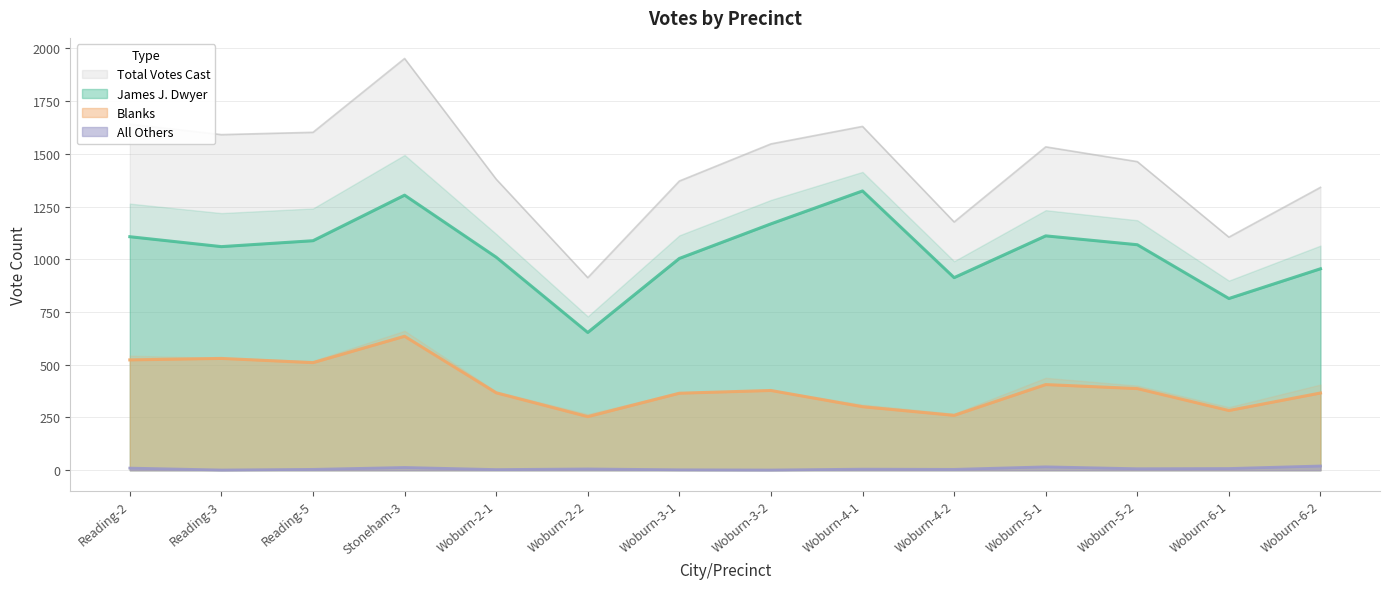

True or false: Blanks and James J. Dwyer intersect in this chart.

False